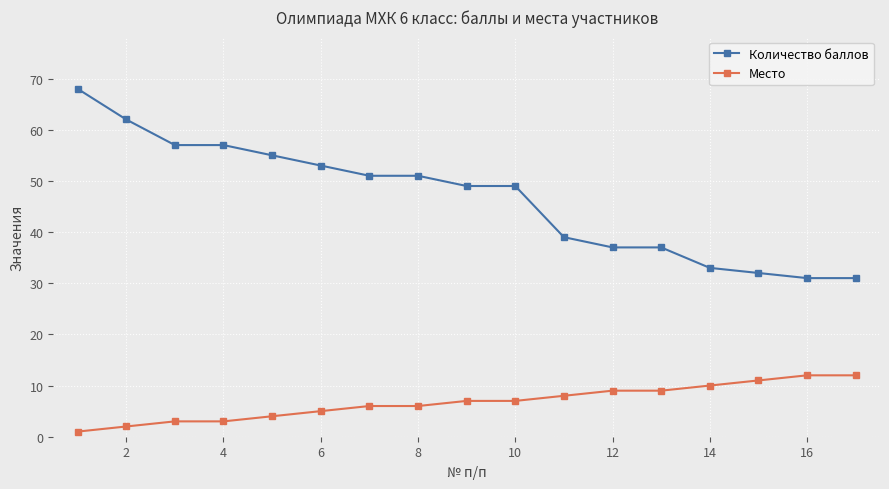

True or false: Количество баллов and Место cross at least once.

False